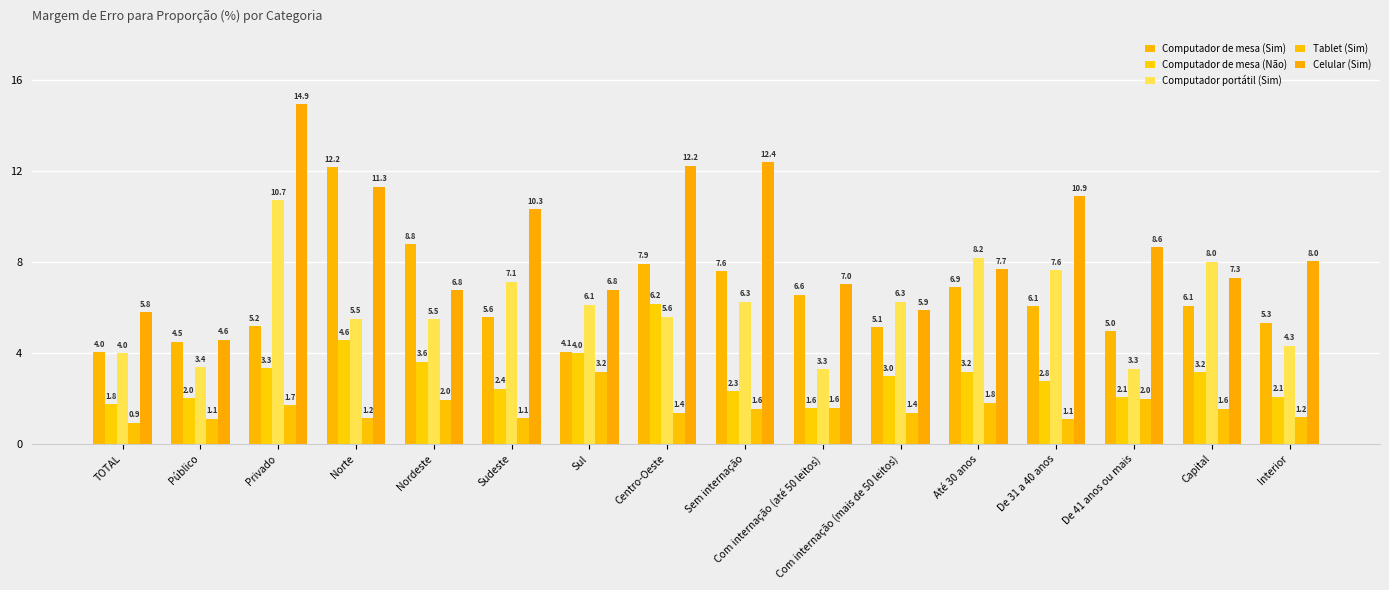

The value of Tablet (Sim) at Sem internação is 0.8. True or false?

False